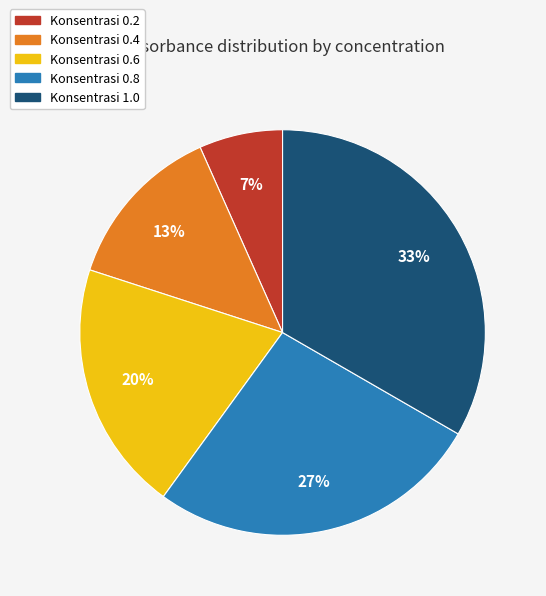

To the nearest percent, what is the average slice percentage?

20%